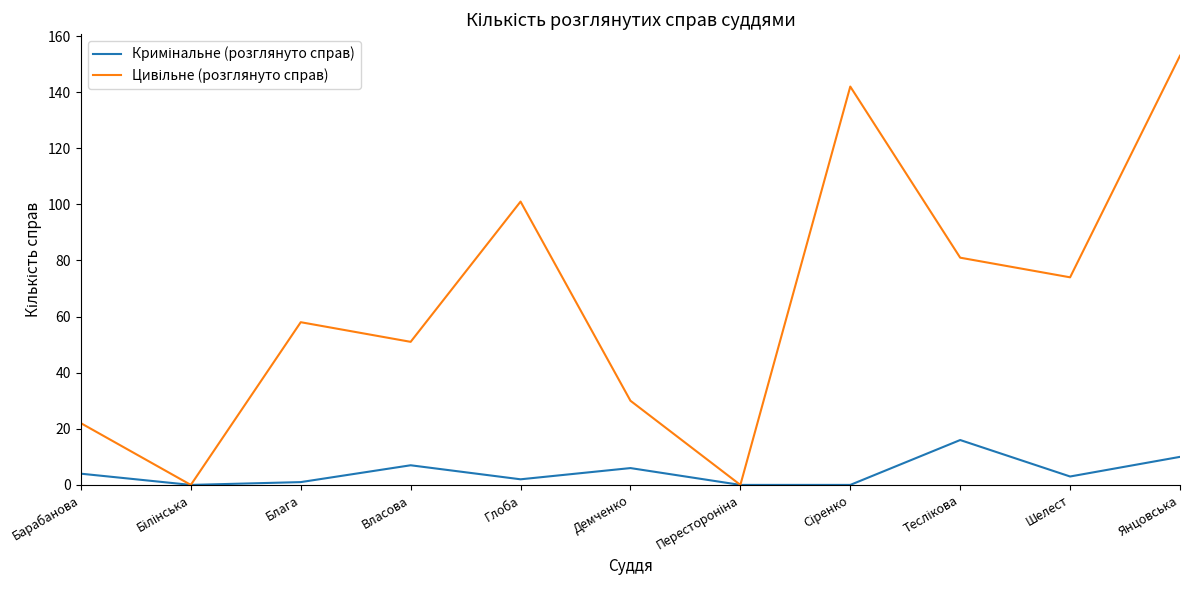

How many lines are shown in the chart?

2